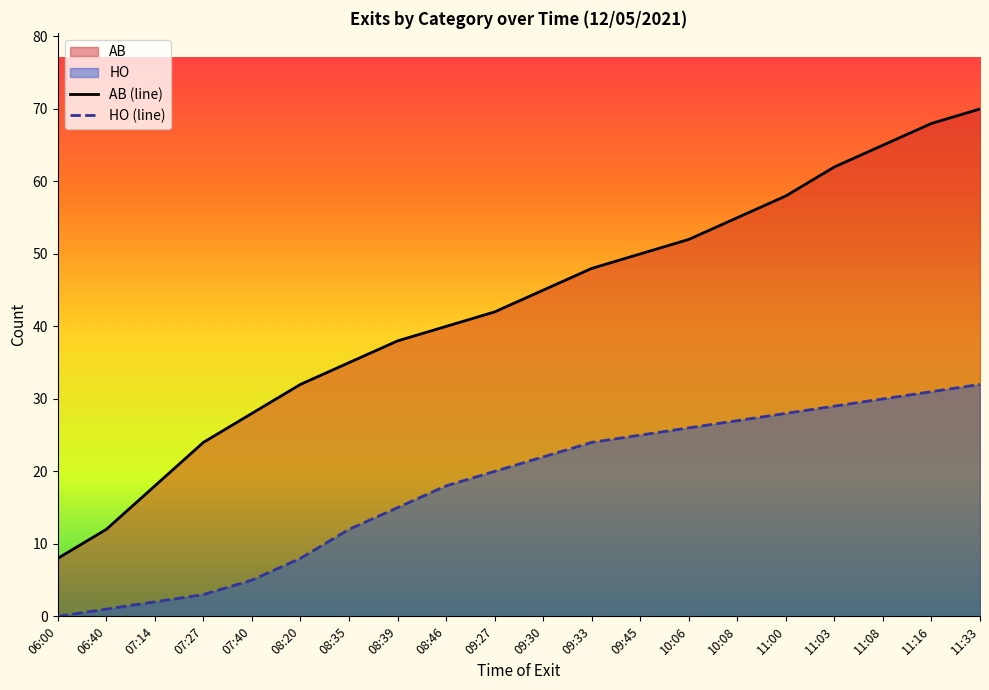

Reading left to right, what are all the values shown in this chart?

AB (line): 06:00=8	06:40=12	07:14=18	07:27=24	07:40=28	08:20=32	08:35=35	08:39=38	08:46=40	09:27=42	09:30=45	09:33=48	09:45=50	10:06=52	10:08=55	11:00=58	11:03=62	11:08=65	11:16=68	11:33=70
HO (line): 06:00=0	06:40=1	07:14=2	07:27=3	07:40=5	08:20=8	08:35=12	08:39=15	08:46=18	09:27=20	09:30=22	09:33=24	09:45=25	10:06=26	10:08=27	11:00=28	11:03=29	11:08=30	11:16=31	11:33=32